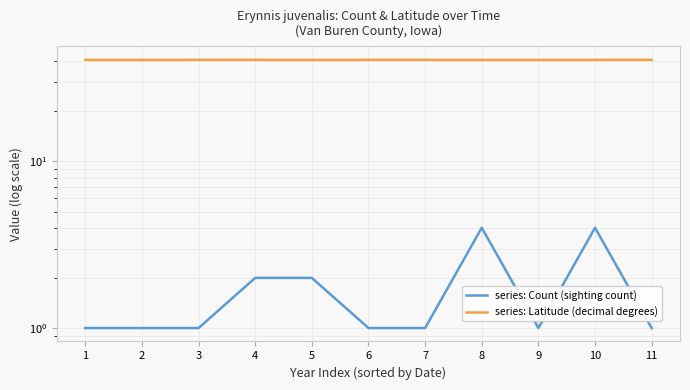

Is this an area chart (filled region under the line)?

No